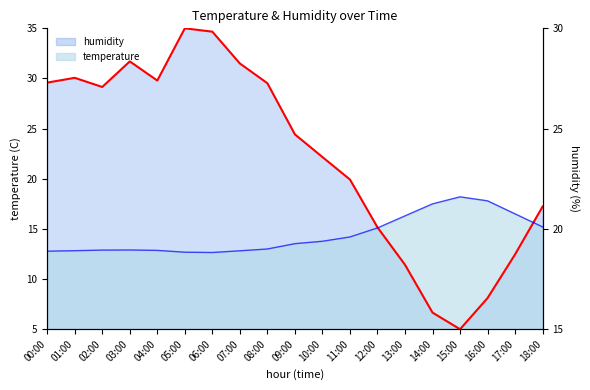

List the labels in order of value, largest first.

05:00, 06:00, 03:00, 07:00, 01:00, 04:00, 00:00, 08:00, 02:00, 09:00, 10:00, 11:00, 18:00, 12:00, 17:00, 13:00, 16:00, 14:00, 15:00